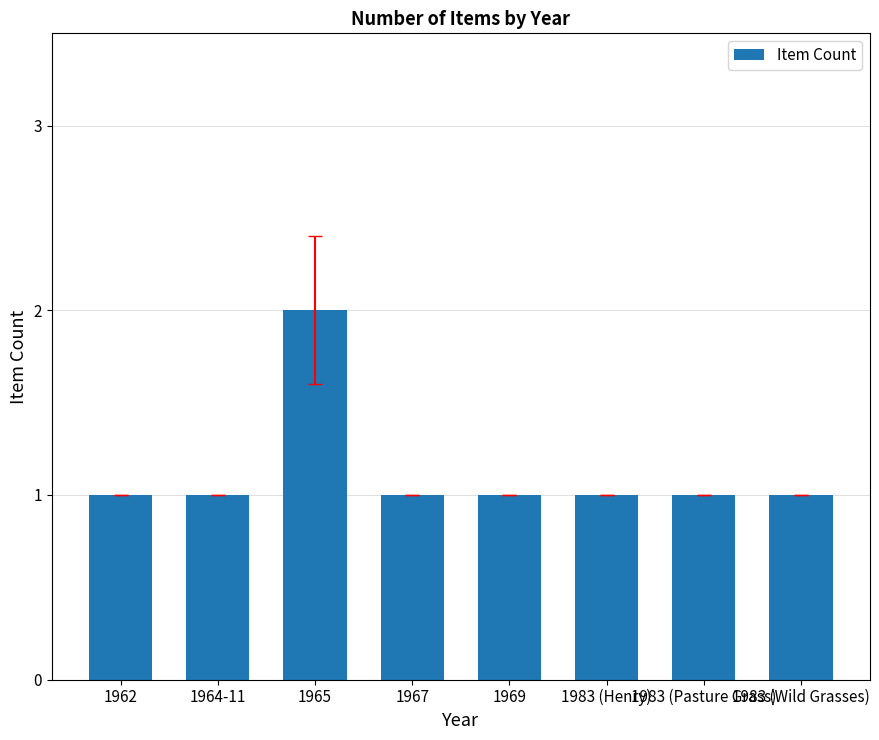

Between 1969 and 1965, which is larger?

1965